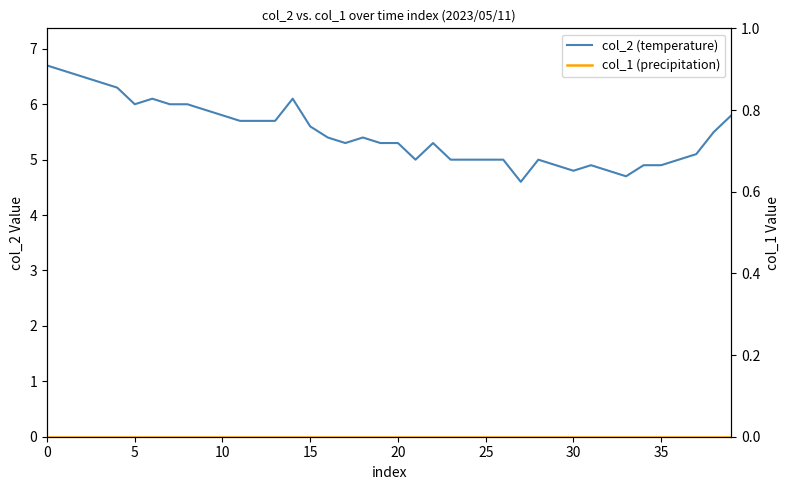

What is the label of the 16th point from the left?

15